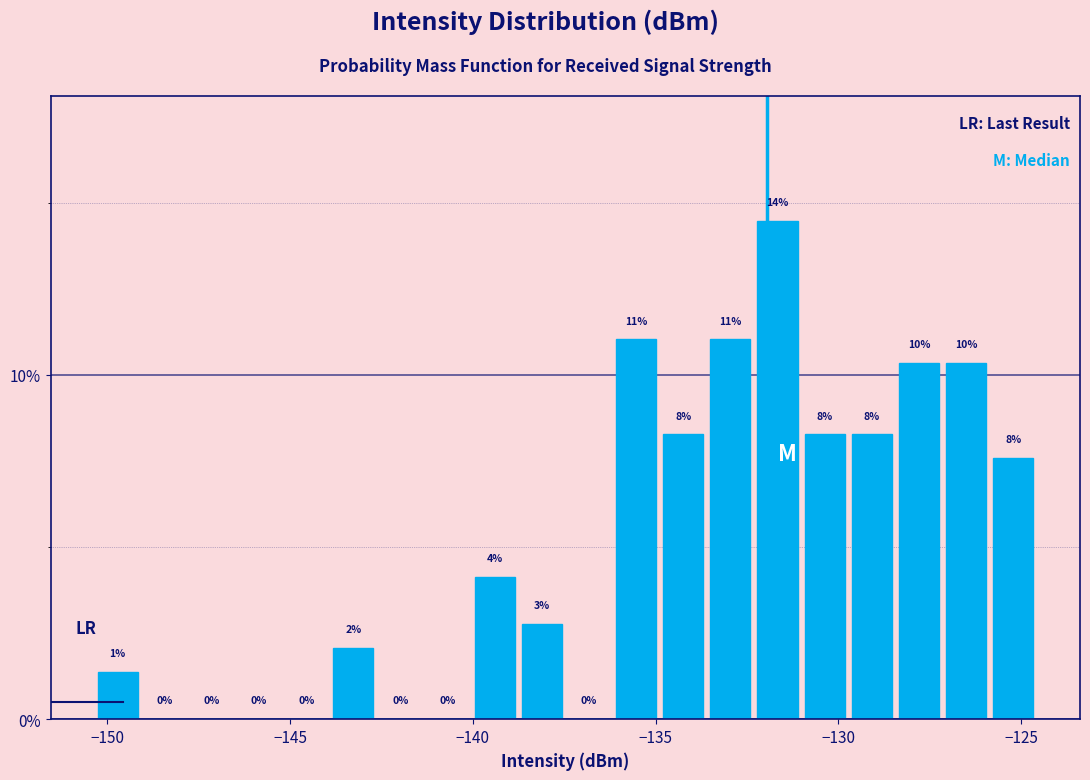

Around what value on the x-axis is the tallest bar? Give the approximate position of its centre, as read against the axis.

-131.5